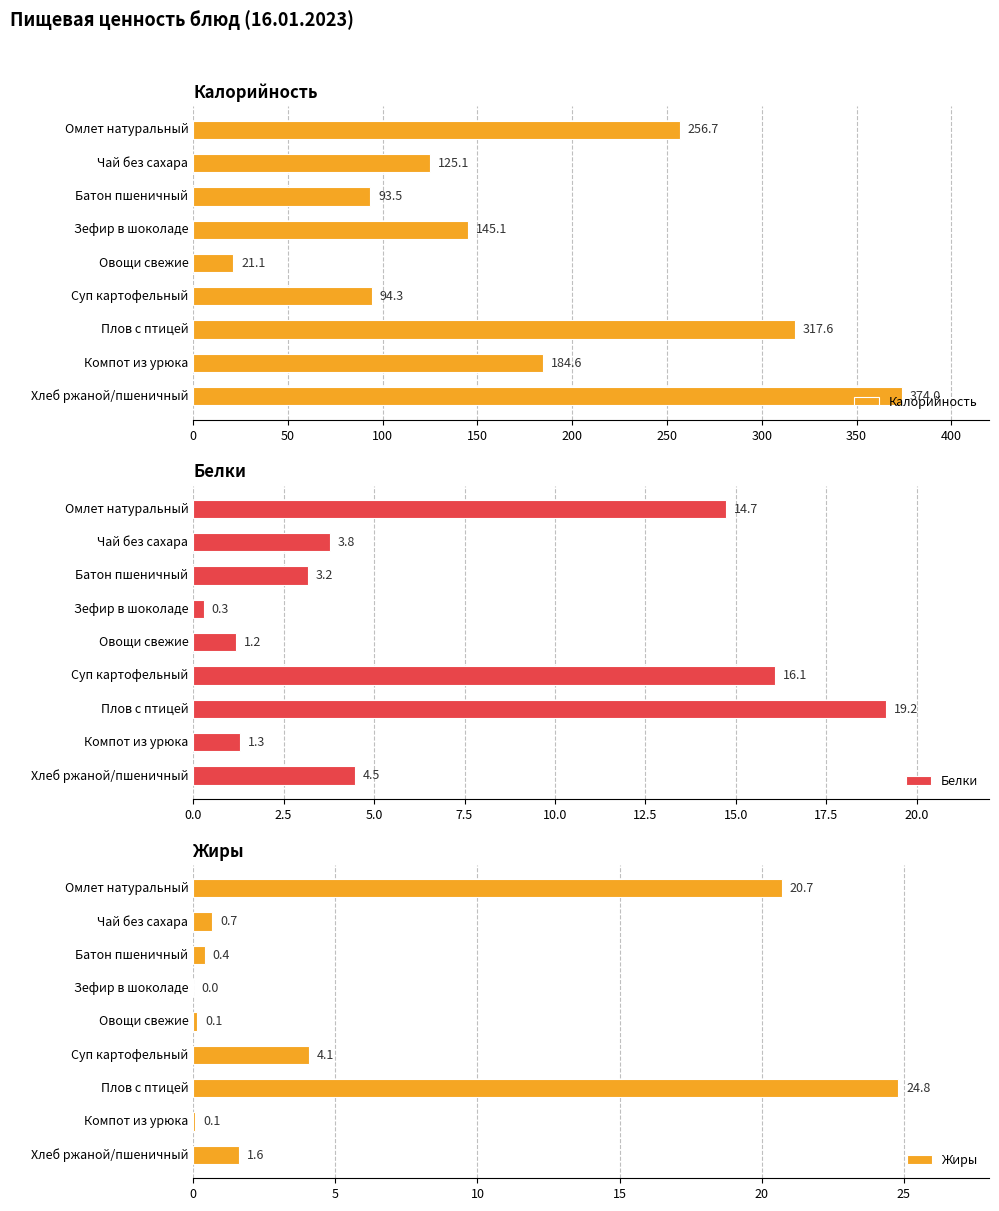

Reading right to left, transcribe all the data shown in this chart.

Калорийность: 374.0	184.6	317.6	94.3	21.1	145.1	93.5	125.1	256.7
Белки: 4.5	1.3	19.2	16.1	1.2	0.3	3.2	3.8	14.7
Жиры: 1.6	0.1	24.8	4.1	0.1	0.0	0.4	0.7	20.7